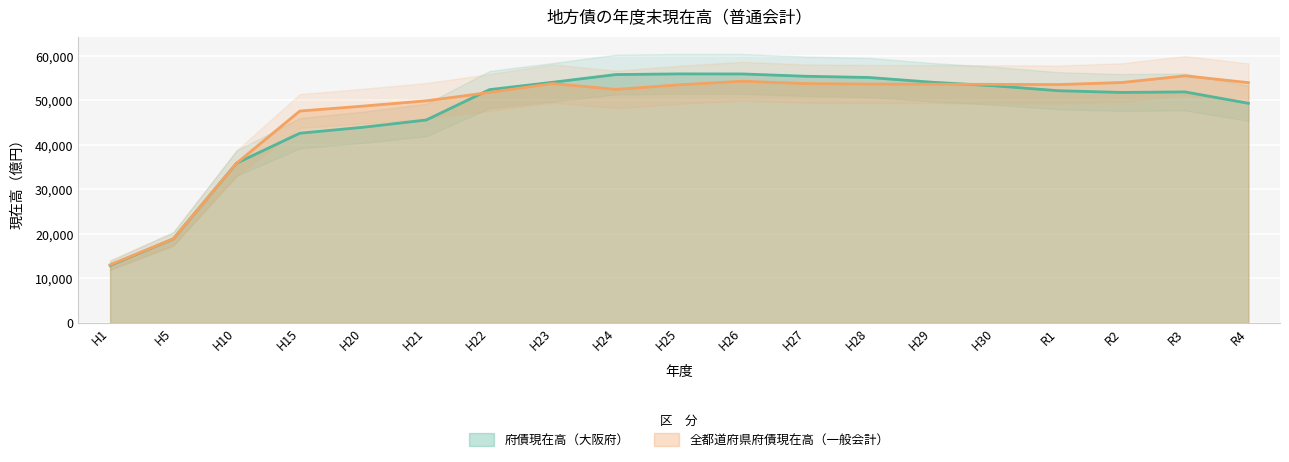

At which label is 府債現在高（大阪府） closest to 34433?

H10